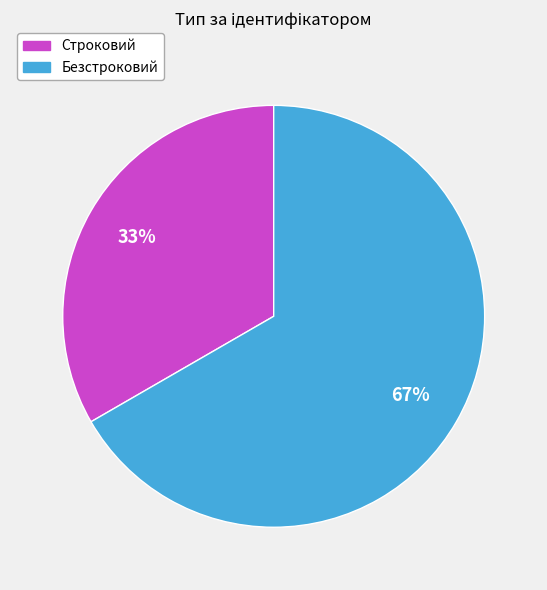

The Безстроковий slice represents 67% of the pie. True or false?

True